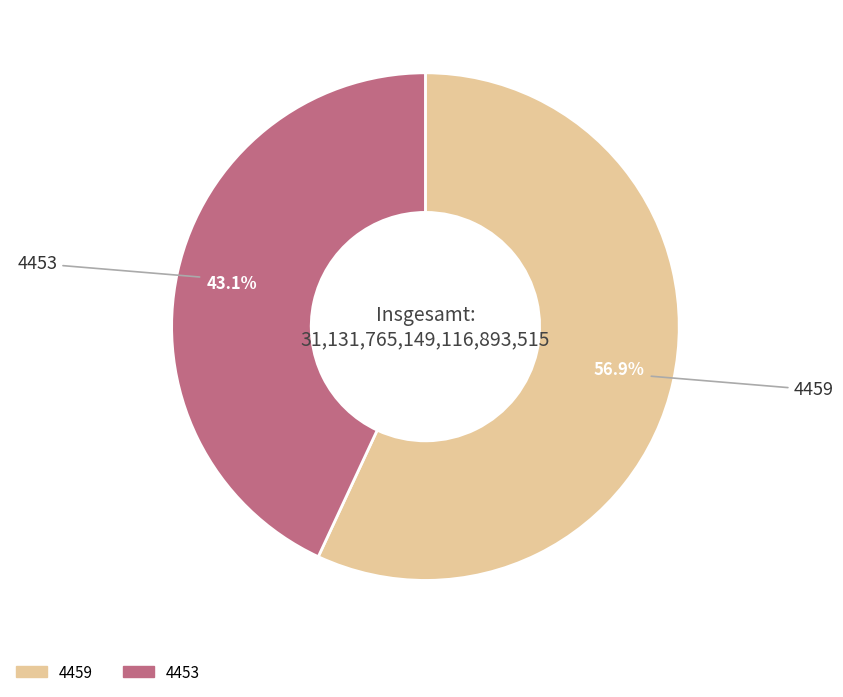

What is the smallest slice in the pie chart?

4453